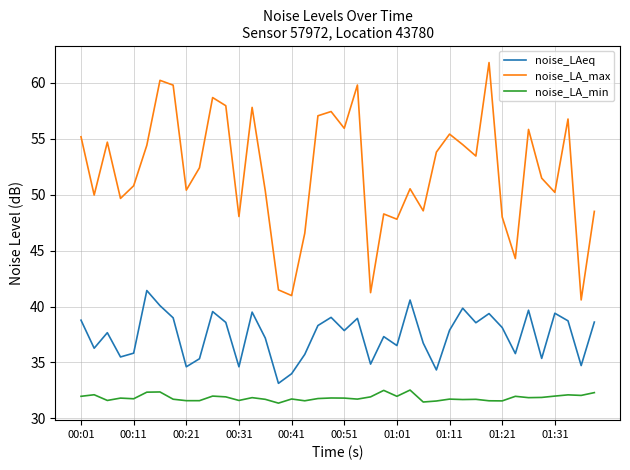

What is the difference between the maximum and minimum values in the noise_LA_min series?

1.2